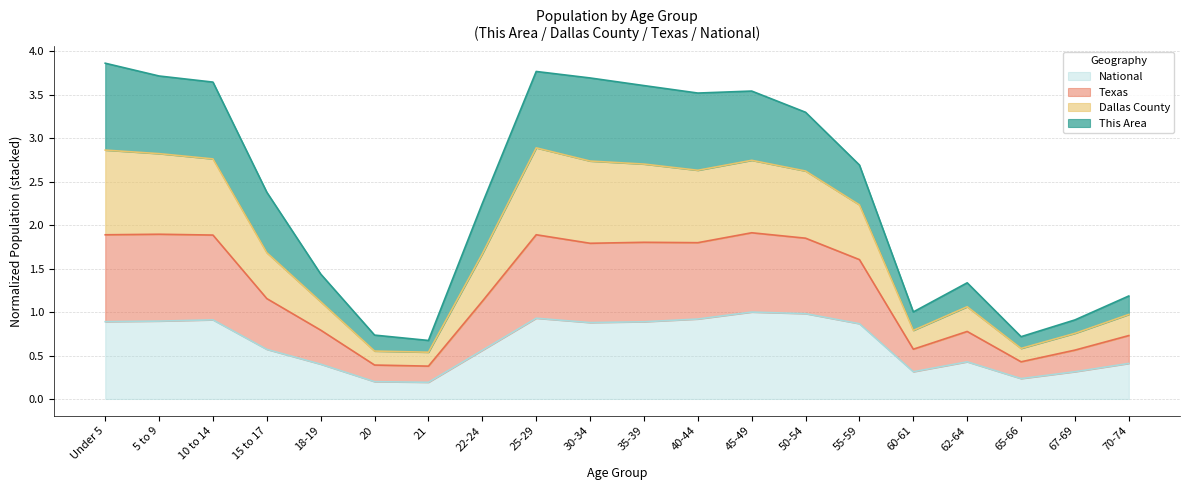

Which series has the widest spread of values?

Dallas County